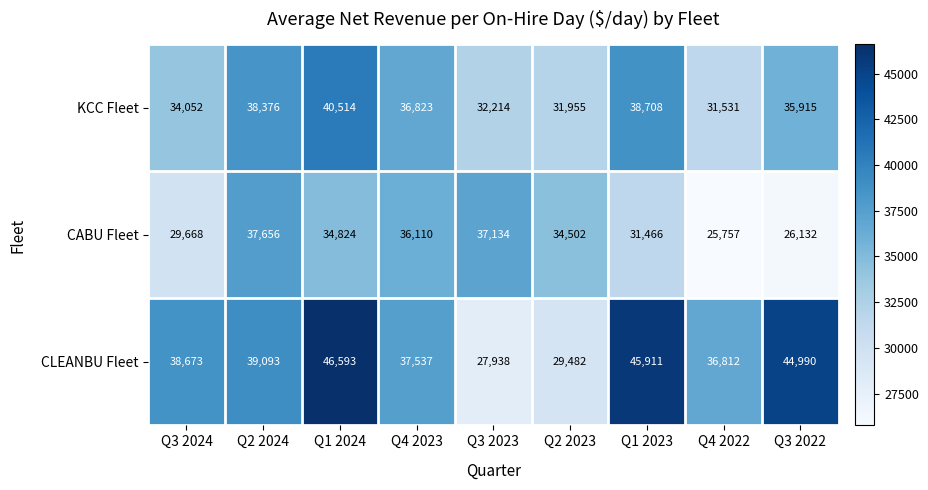

At which label is KCC Fleet closest to 36022?

Q3 2022